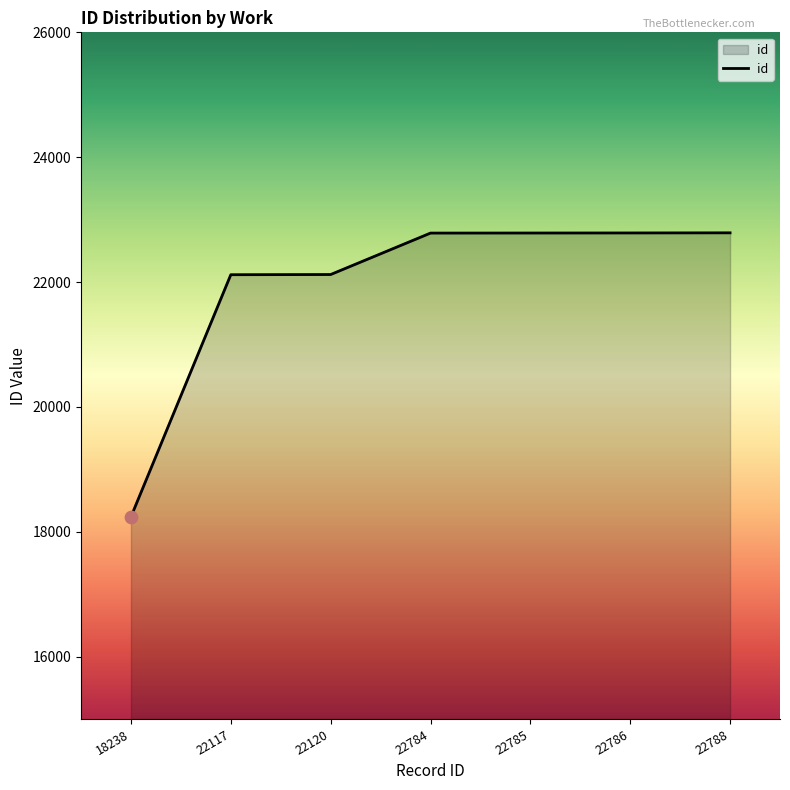

What is the change in value from 22117 to 22784?

+667